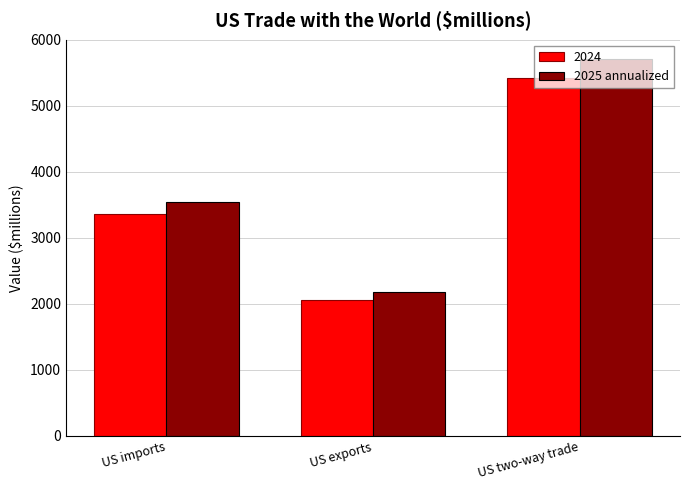

At US two-way trade, list the series in order from largest to smallest.

2025 annualized, 2024